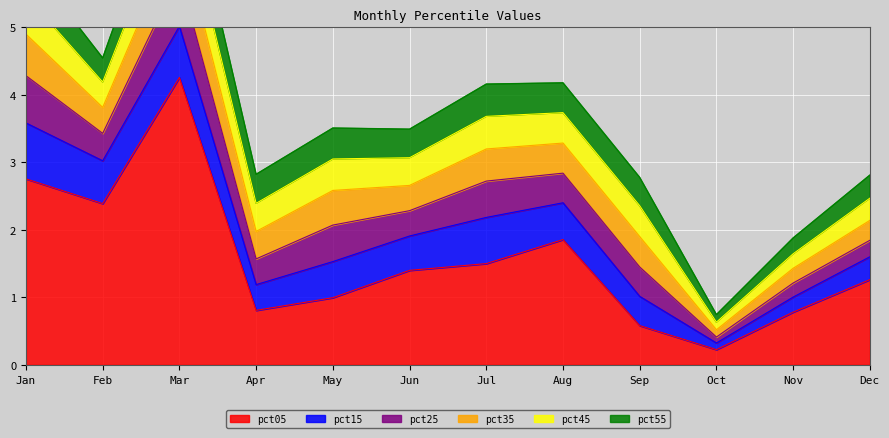

What is the minimum value shown in the chart?

0.1